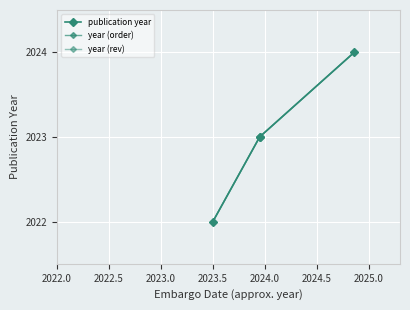

True or false: year (rev) and publication year cross at least once.

False